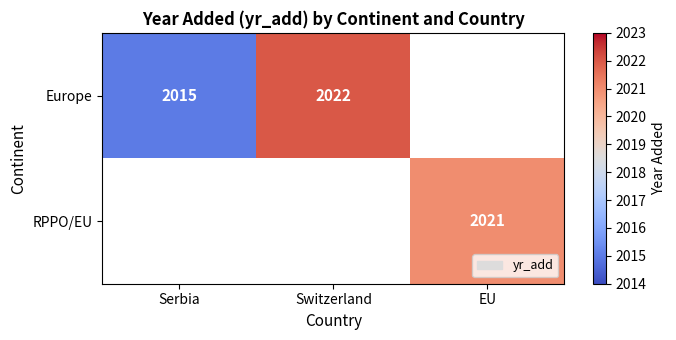

At how many categories does at least one series exceed 2018?

2